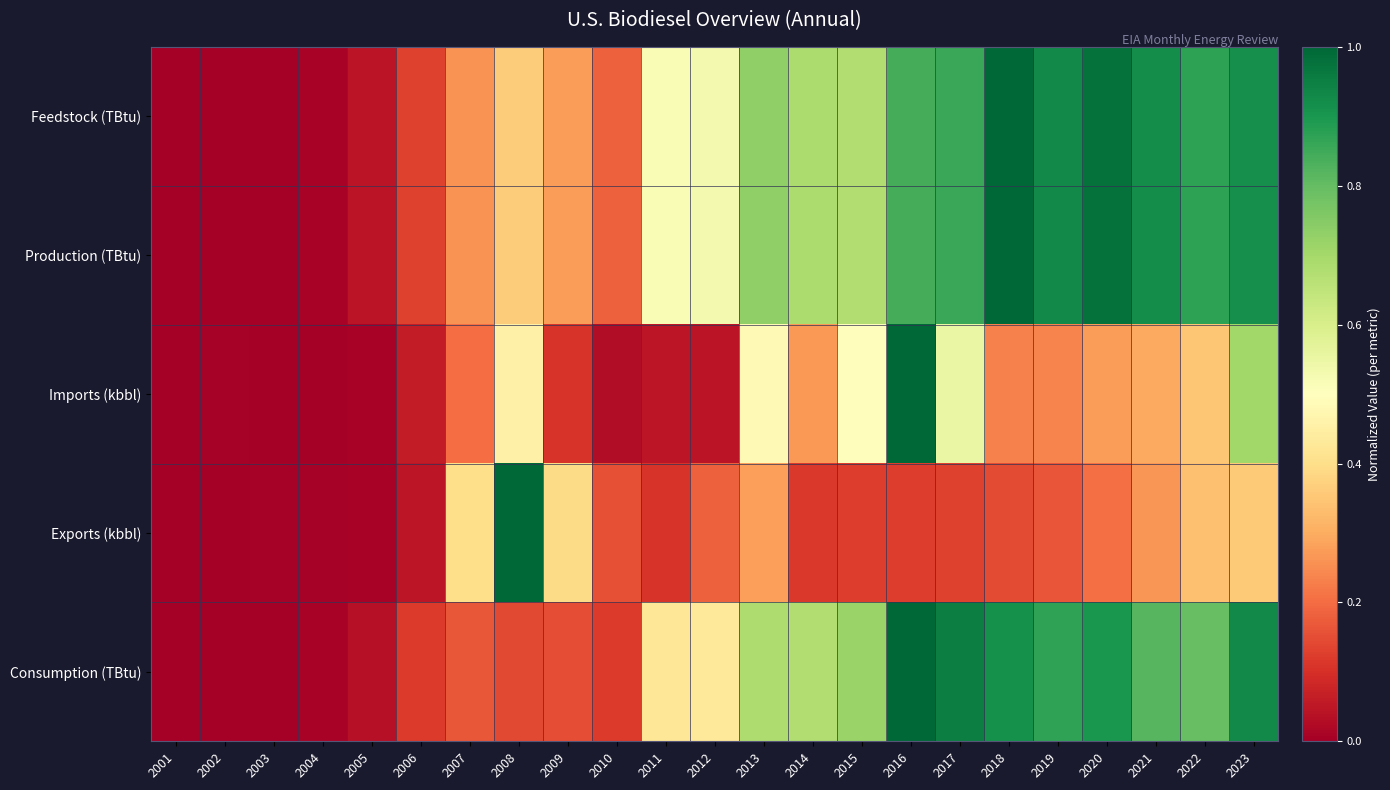

Reading left to right, what are all the values shown in this chart?

Feedstock (TBtu): 2001=0.0	2002=0.0	2003=0.0	2004=0.0	2005=0.0	2006=0.1	2007=0.3	2008=0.4	2009=0.3	2010=0.2	2011=0.5	2012=0.5	2013=0.7	2014=0.7	2015=0.7	2016=0.8	2017=0.9	2018=1.0	2019=0.9	2020=1.0	2021=0.9	2022=0.9	2023=0.9
Production (TBtu): 2001=0.0	2002=0.0	2003=0.0	2004=0.0	2005=0.0	2006=0.1	2007=0.3	2008=0.4	2009=0.3	2010=0.2	2011=0.5	2012=0.5	2013=0.7	2014=0.7	2015=0.7	2016=0.8	2017=0.9	2018=1.0	2019=0.9	2020=1.0	2021=0.9	2022=0.9	2023=0.9
Imports (kbbl): 2001=0.0	2002=0.0	2003=0.0	2004=0.0	2005=0.0	2006=0.1	2007=0.2	2008=0.5	2009=0.1	2010=0.0	2011=0.0	2012=0.0	2013=0.5	2014=0.3	2015=0.5	2016=1.0	2017=0.6	2018=0.2	2019=0.2	2020=0.3	2021=0.3	2022=0.3	2023=0.7
Exports (kbbl): 2001=0.0	2002=0.0	2003=0.0	2004=0.0	2005=0.0	2006=0.0	2007=0.4	2008=1.0	2009=0.4	2010=0.2	2011=0.1	2012=0.2	2013=0.3	2014=0.1	2015=0.1	2016=0.1	2017=0.1	2018=0.1	2019=0.2	2020=0.2	2021=0.3	2022=0.3	2023=0.4
Consumption (TBtu): 2001=0.0	2002=0.0	2003=0.0	2004=0.0	2005=0.0	2006=0.1	2007=0.2	2008=0.1	2009=0.2	2010=0.1	2011=0.4	2012=0.4	2013=0.7	2014=0.7	2015=0.7	2016=1.0	2017=1.0	2018=0.9	2019=0.9	2020=0.9	2021=0.8	2022=0.8	2023=0.9